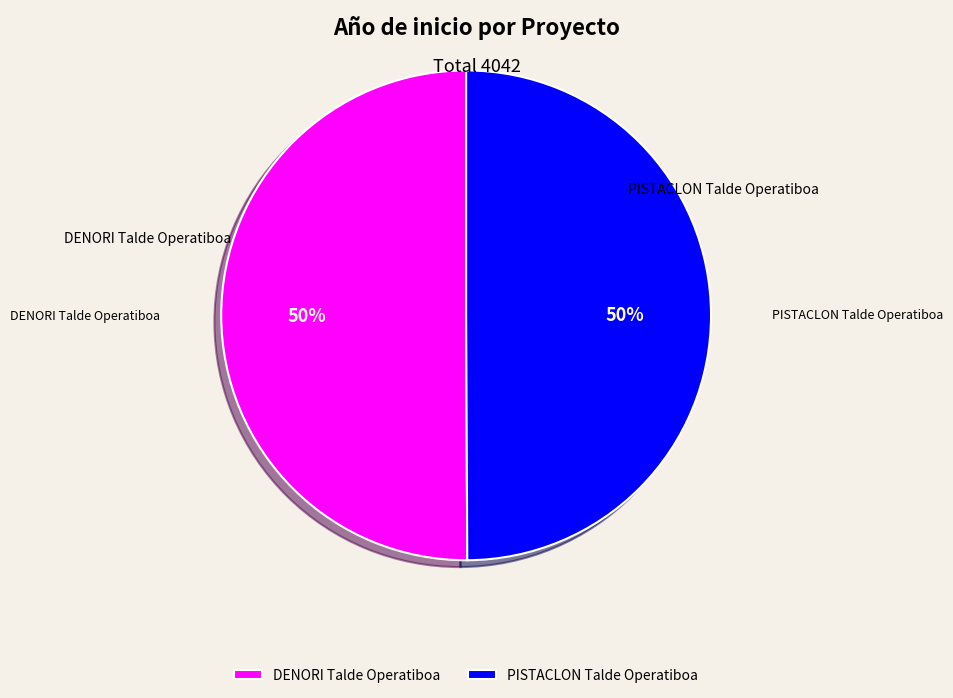

Approximately how many times larger is the value at PISTACLON Talde Operatiboa compared to DENORI Talde Operatiboa?

1.0